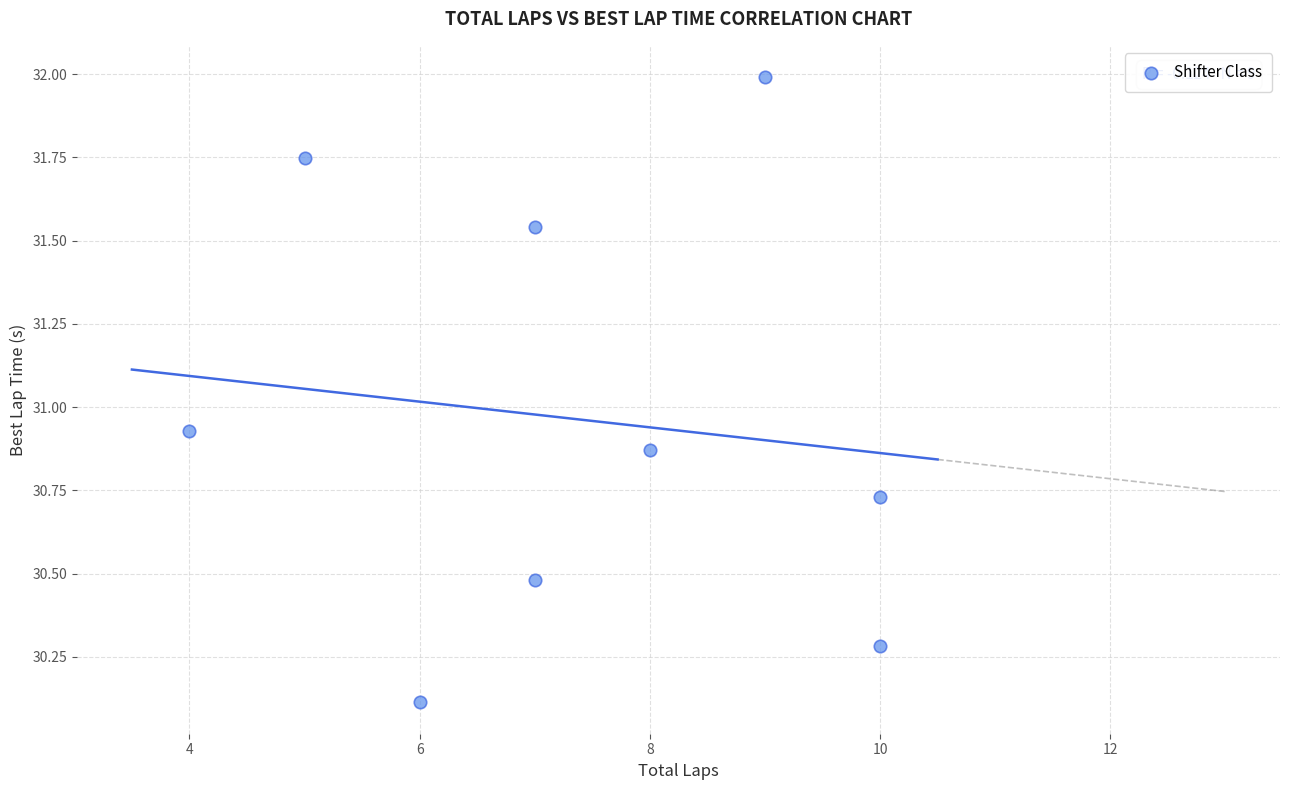

What is the average X value?

7.3